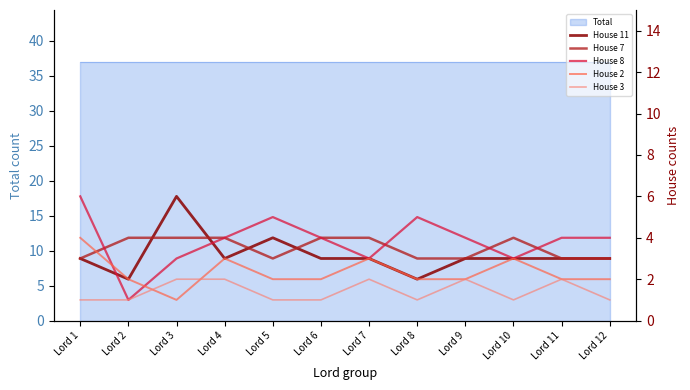

Does the chart have visible grid lines?

No